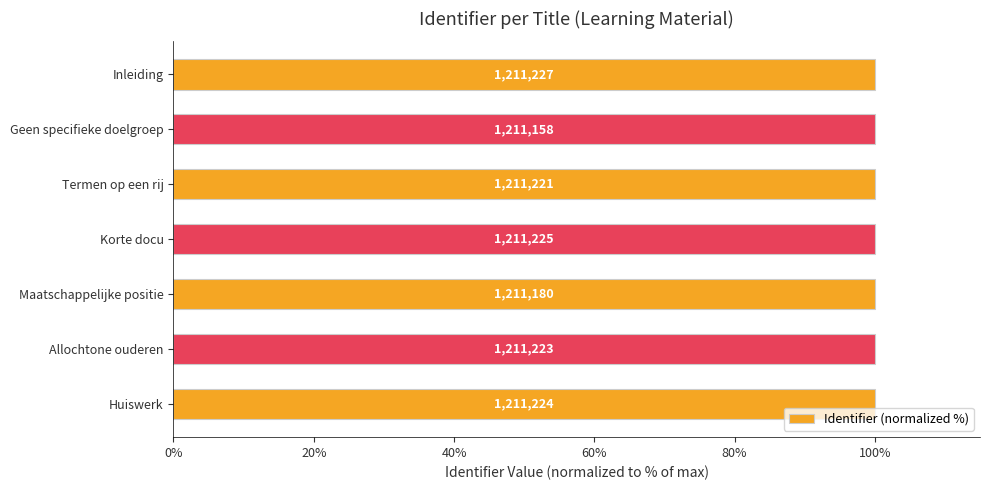

Are the bars horizontal?

Yes